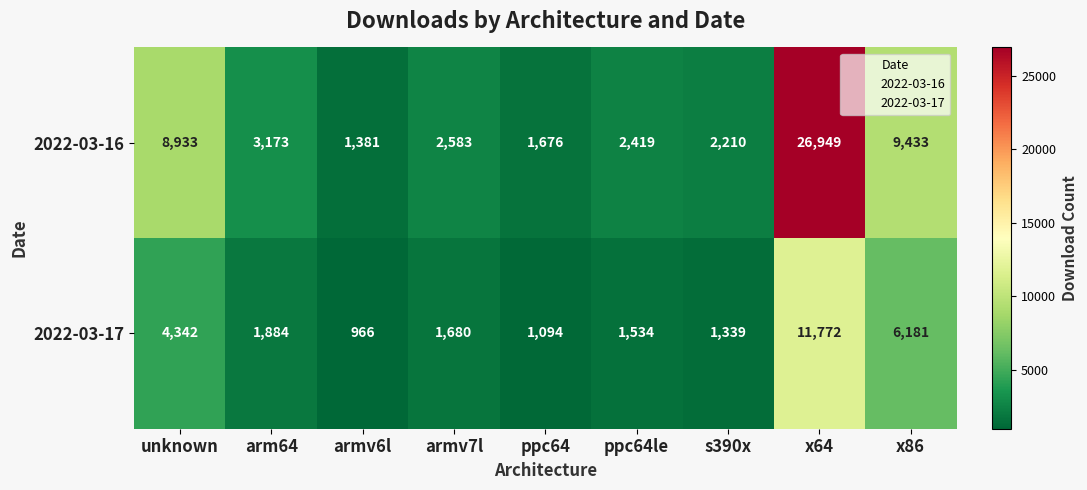

What is the difference between the highest and lowest values at x86?

3252